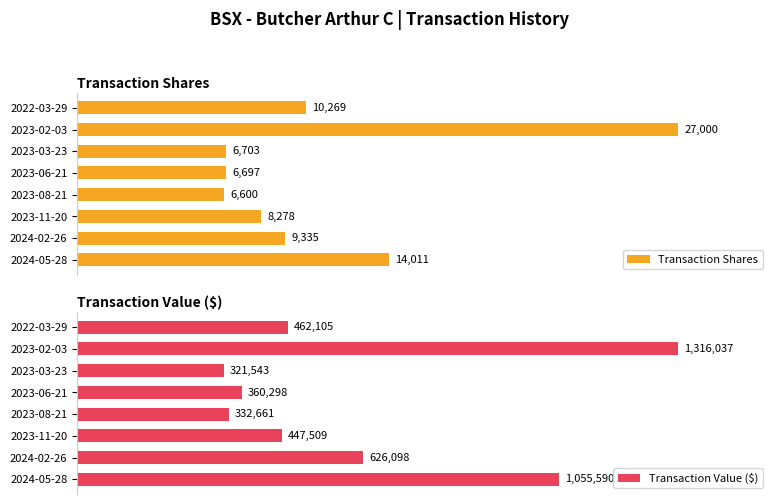

How many groups of bars are there?

8